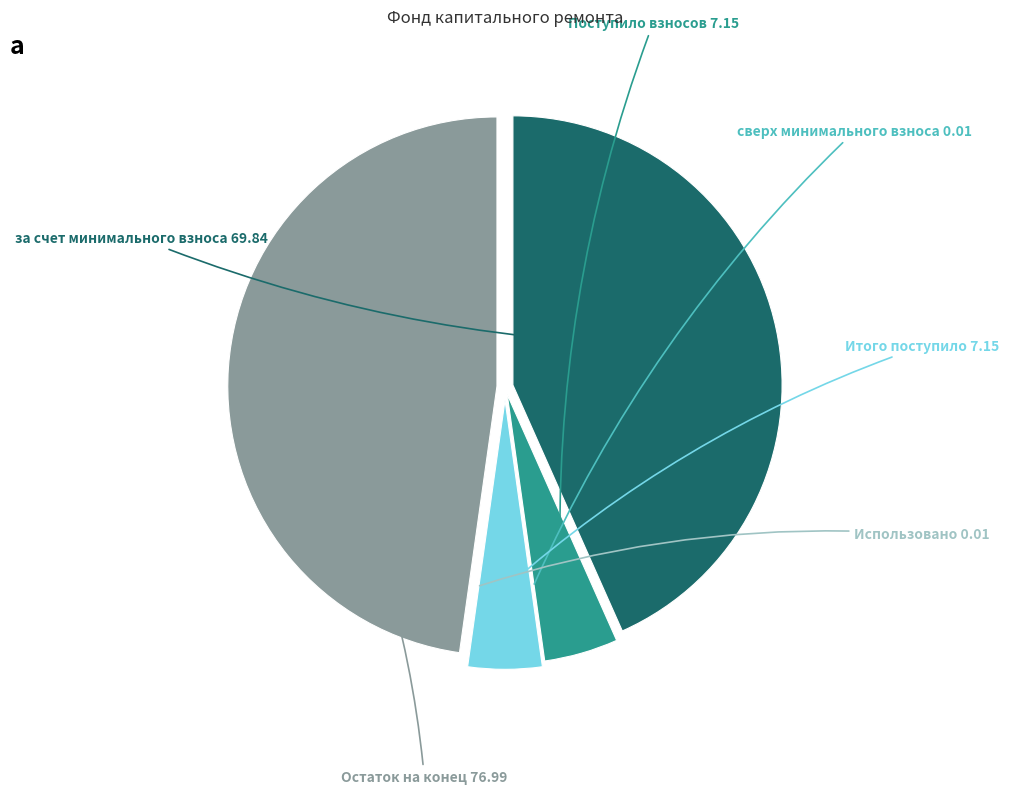

True or false: Итого поступило accounts for 4% of the total.

True